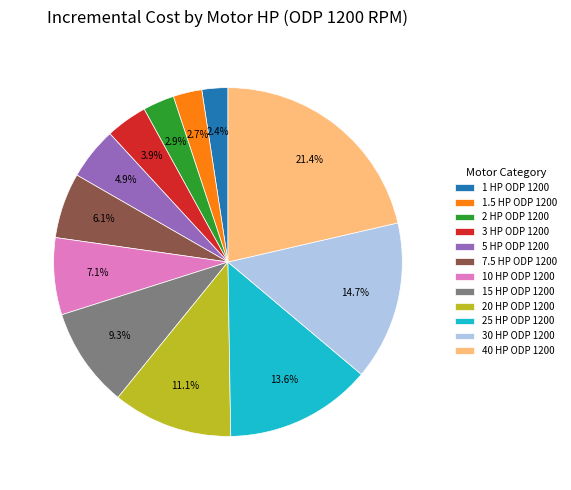

Do 5 HP ODP 1200 and 2 HP ODP 1200 together represent more than half of the pie?

No